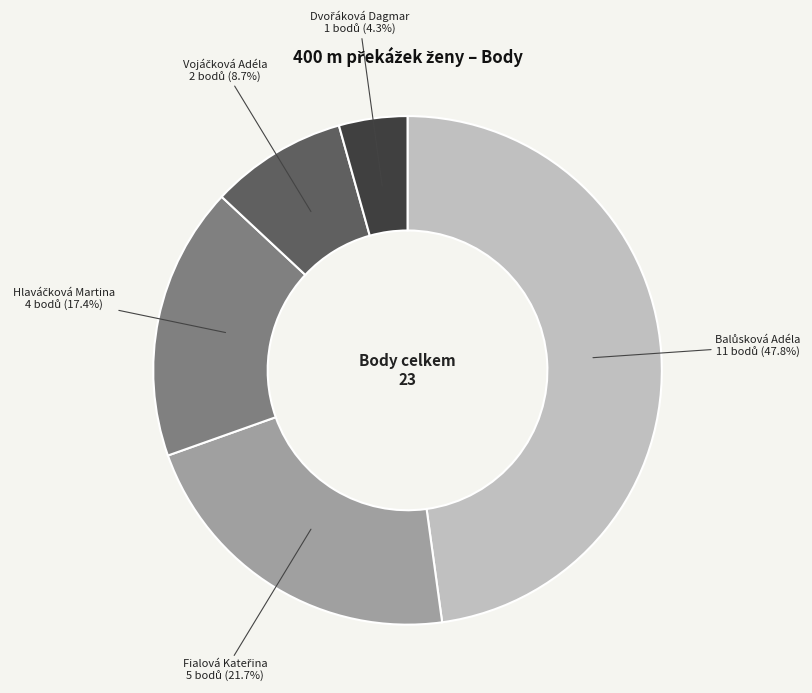

Is there a majority slice in this chart?

No